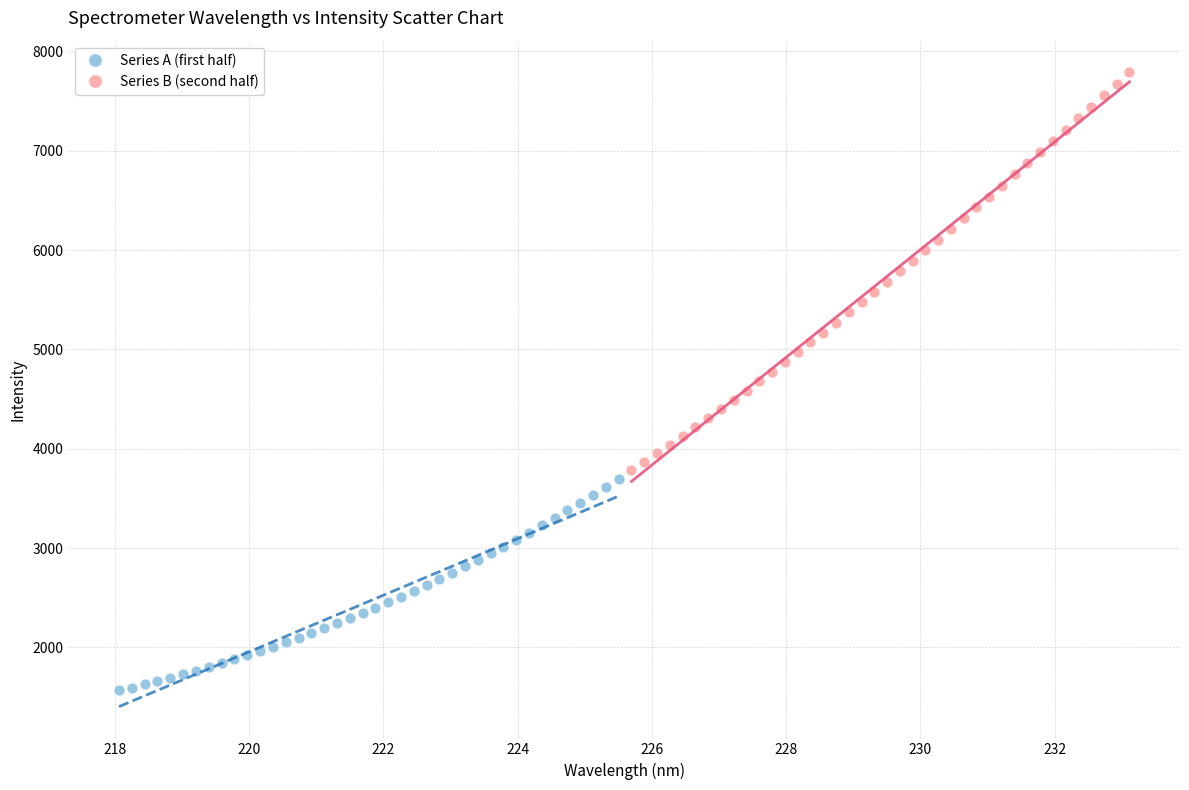

Which series reaches the maximum Y coordinate?

Series B (second half)